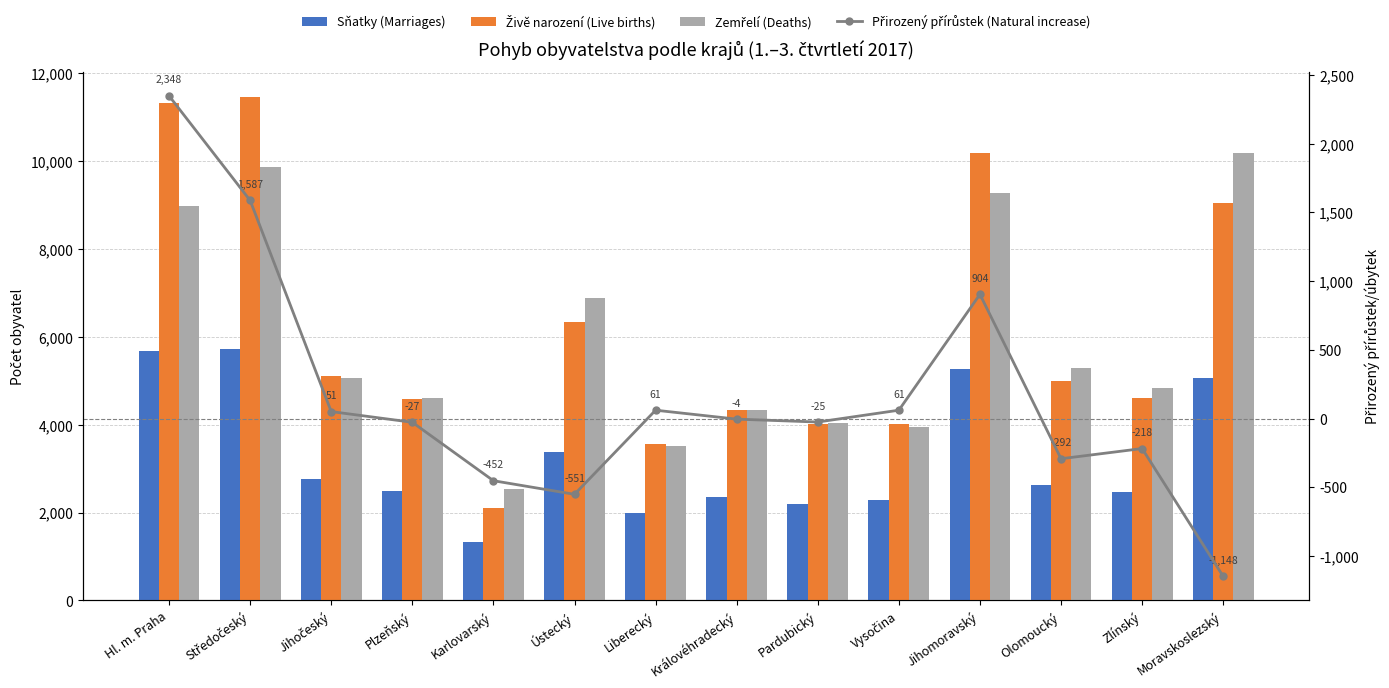

Where is Přirozený přírůstek (Natural increase) nearest to the value 600?

Jihomoravský